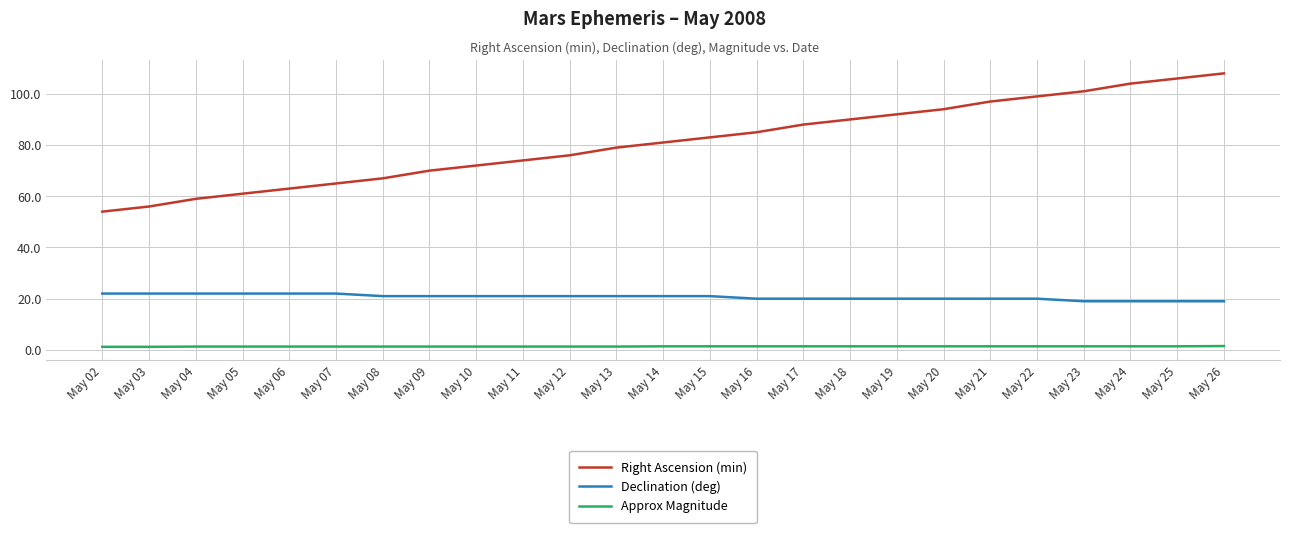

What is the lowest value of the Declination (deg) series?

19.0